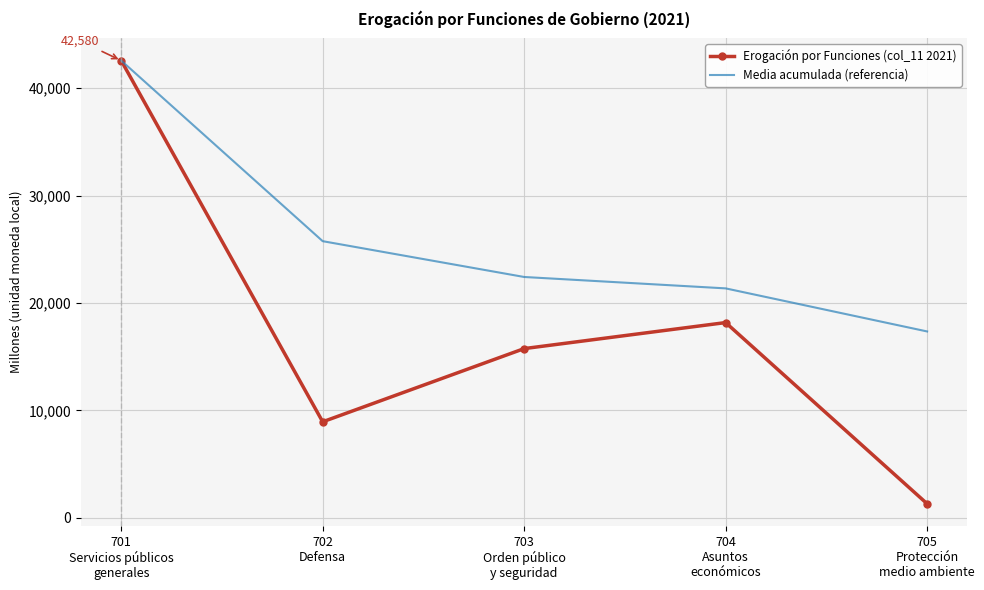

List the series in order of their overall mean, lowest first.

Erogación por Funciones (col_11 2021), Media acumulada (referencia)